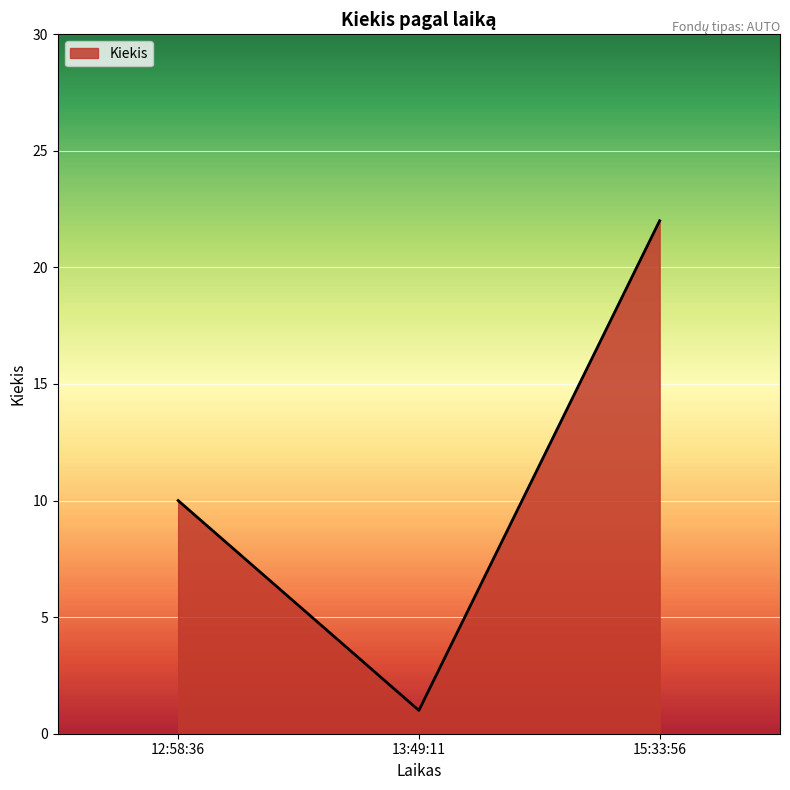

Is it true that the value at 15:33:56 is 38?

False